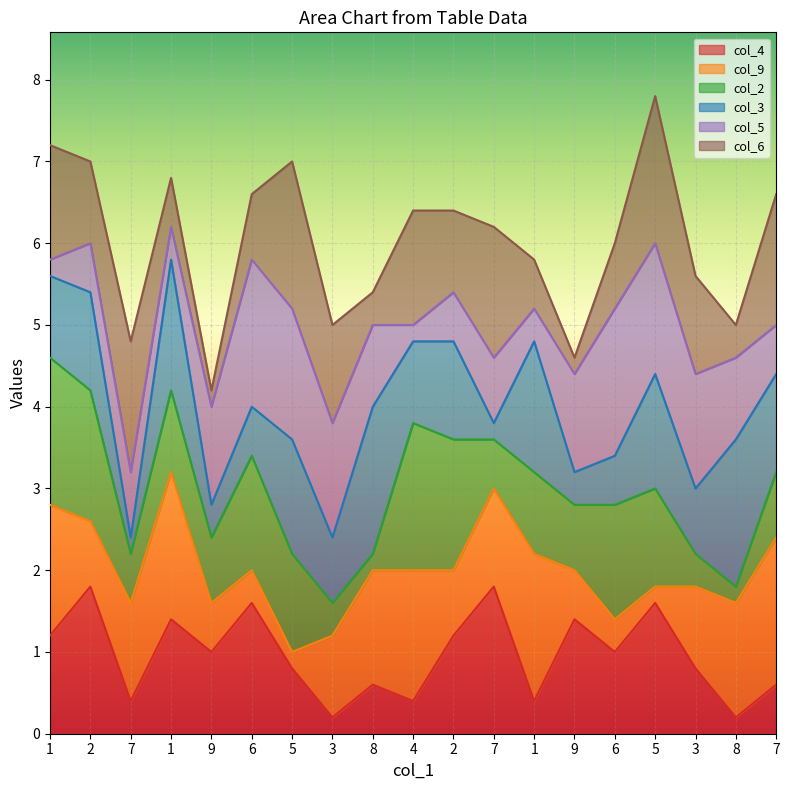

At which label does col_3 reach its minimum?

7